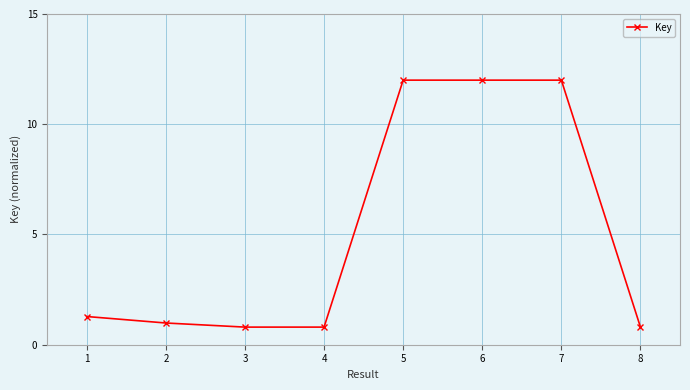

True or false: the data shows 0.3 at 2.

False